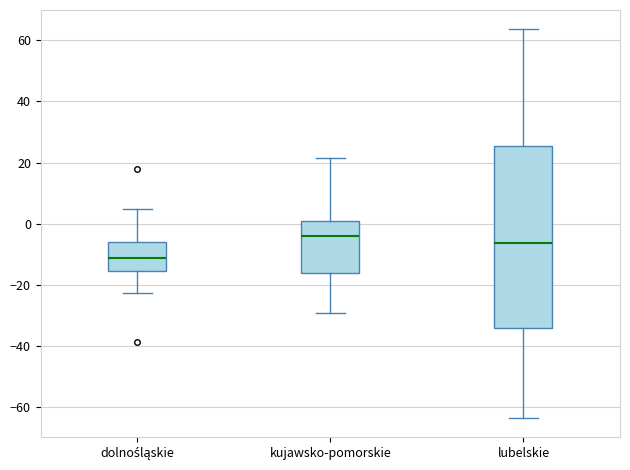

Reading left to right, read every box against the y-axis: the position of its median line, the range the box covers, and the ends of its whiskers. The values are not printed on the chart, so give them approximately, as read against the axis.

dolnośląskie: median -12, box -16 to -6, whiskers -22 to 4
kujawsko-pomorskie: median -4, box -16 to 0, whiskers -28 to 22
lubelskie: median -6, box -34 to 26, whiskers -64 to 64